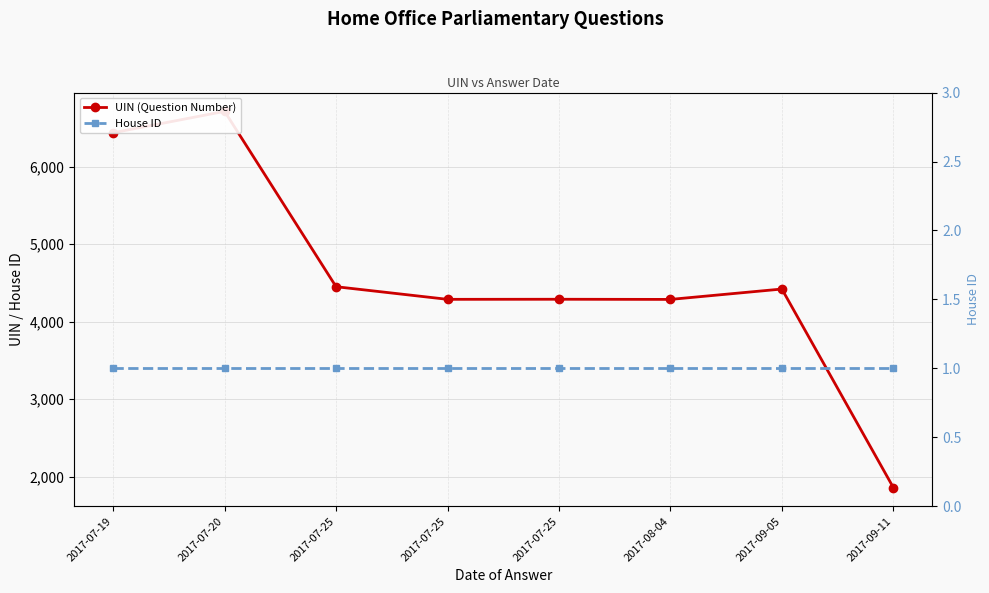

What is the label of the 2nd point from the right?

2017-09-05